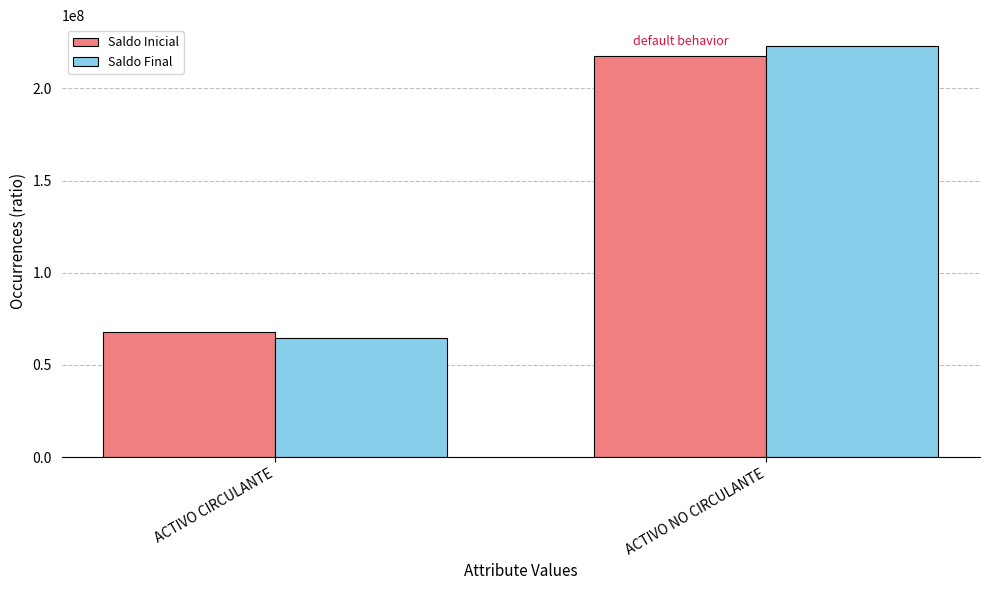

What are all the series names shown in the legend?

Saldo Inicial, Saldo Final